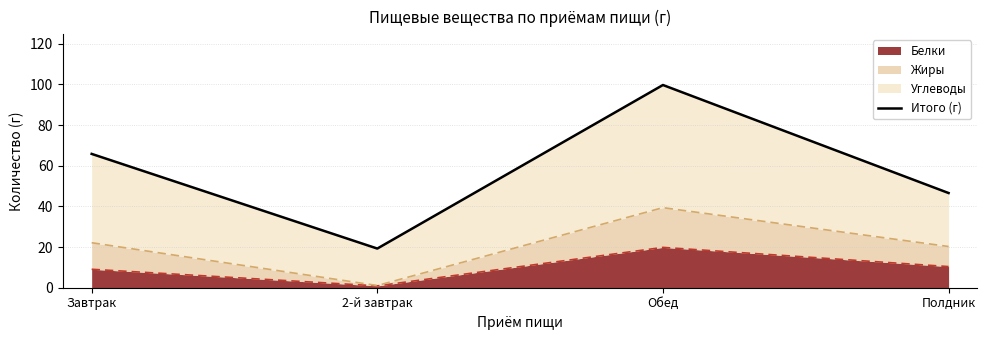

Rank the categories by value from lowest to highest.

2-й завтрак, Полдник, Завтрак, Обед